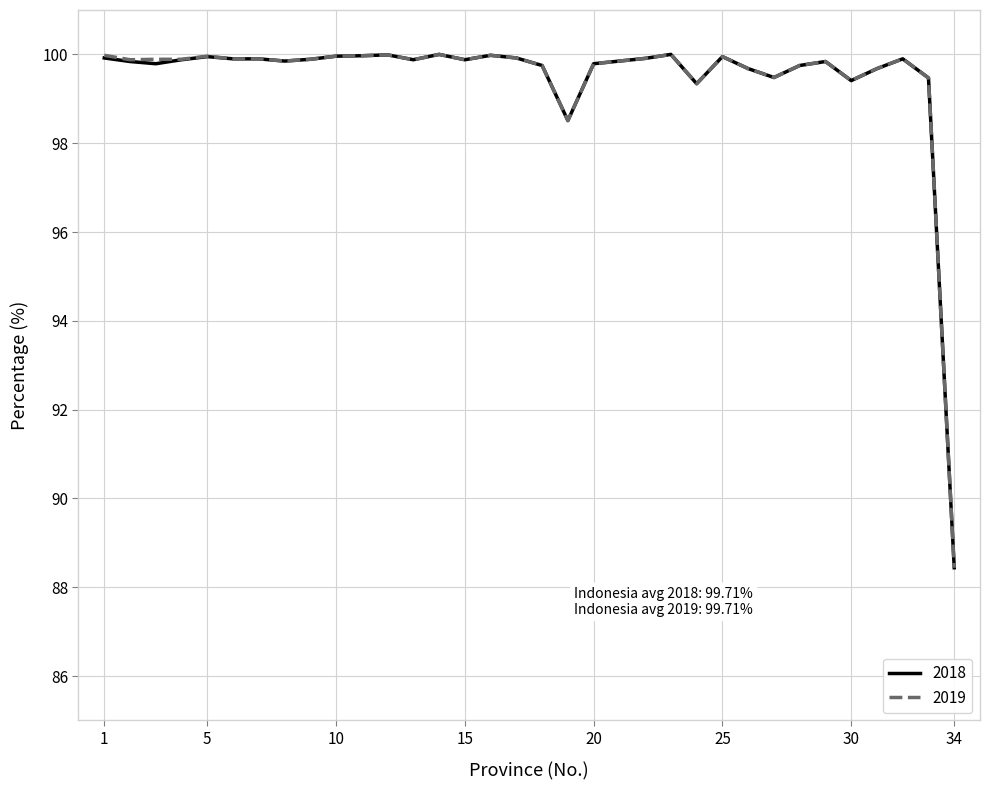

What is the lowest value of the 2018 series?

88.4